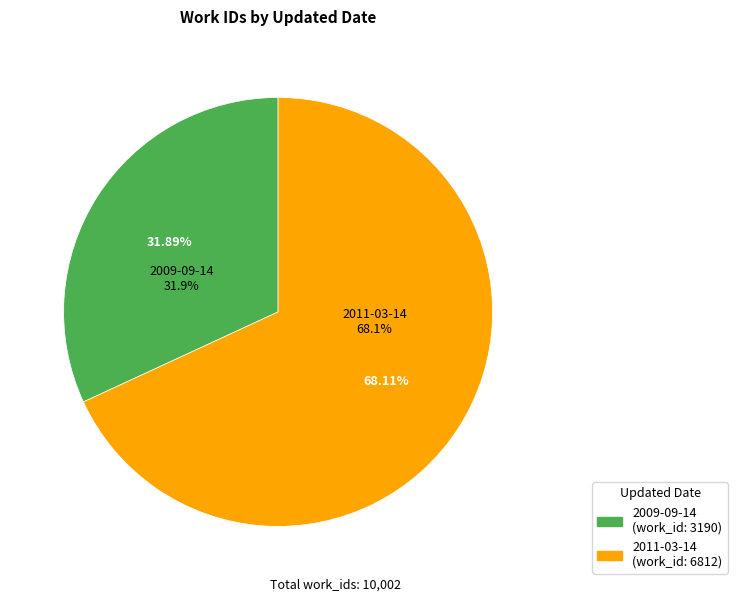

What is the ratio of the value at 2009-09-14 to the value at 2011-03-14?

0.5